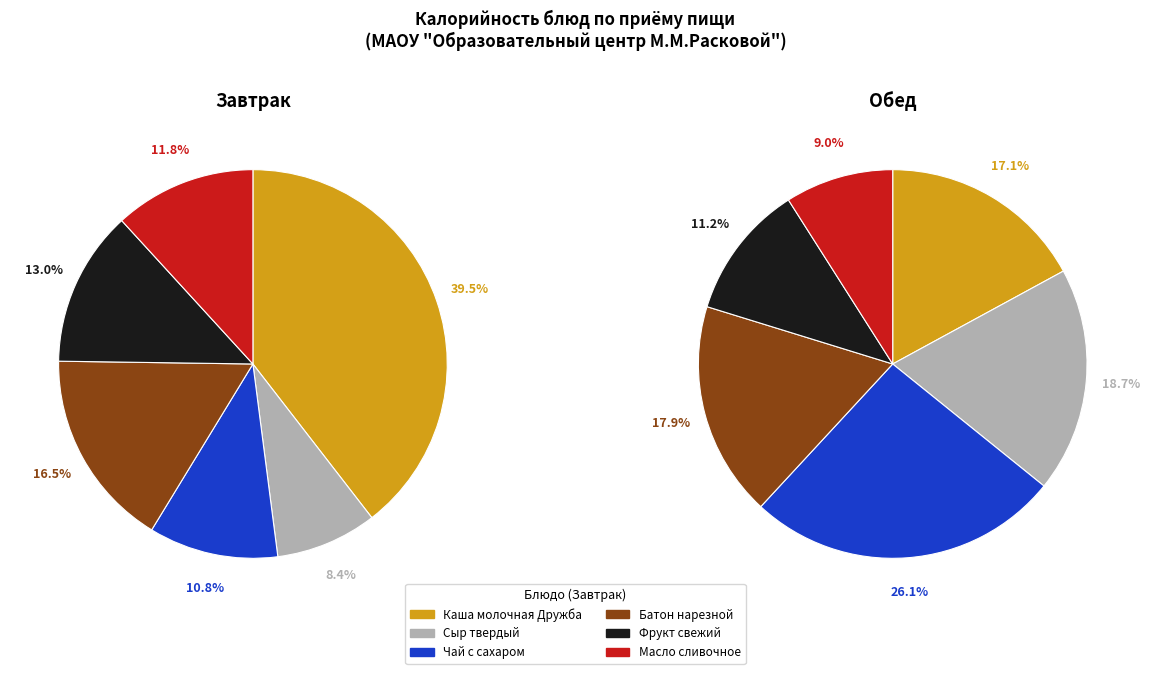

Rank the series by their average value, from highest to lowest.

Обед, Завтрак